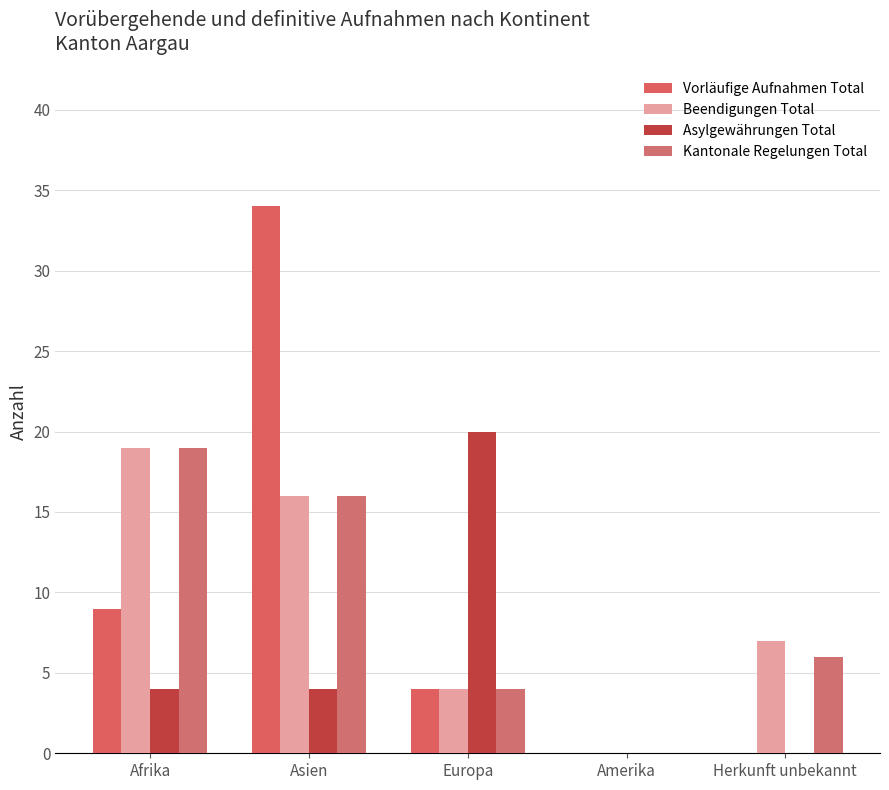

How many distinct data groups are displayed?

4